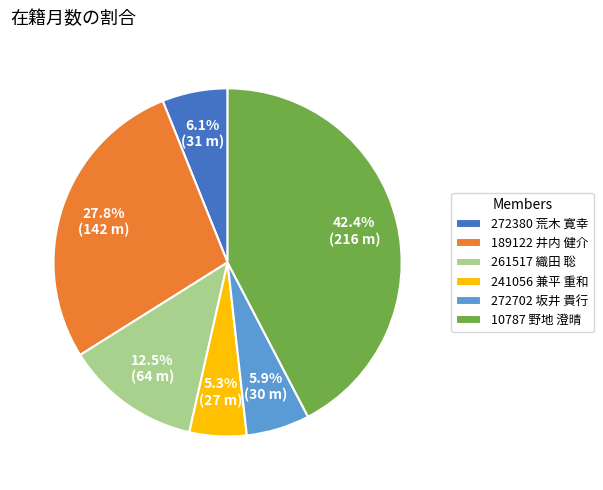

To the nearest percent, what is the difference between the 189122 井内 健介 and 272702 坂井 貴行 slice percentages?

22%